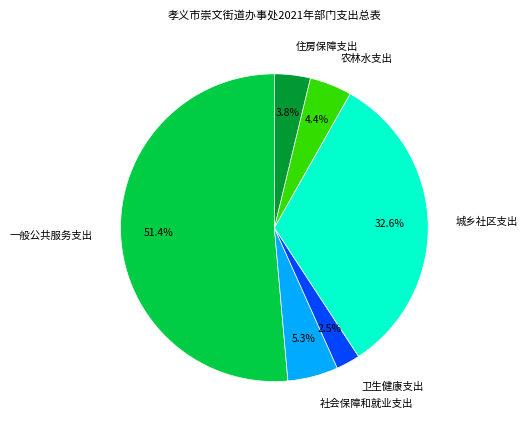

Count the number of slices in the pie.

6